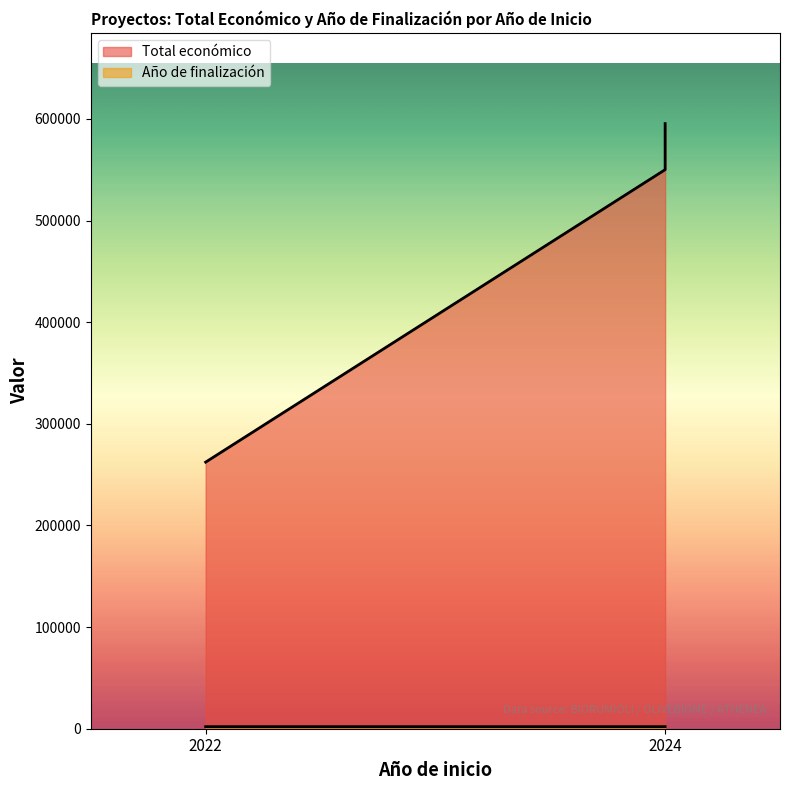

What is the value of the Total económico point at the 1st from the left?

262332